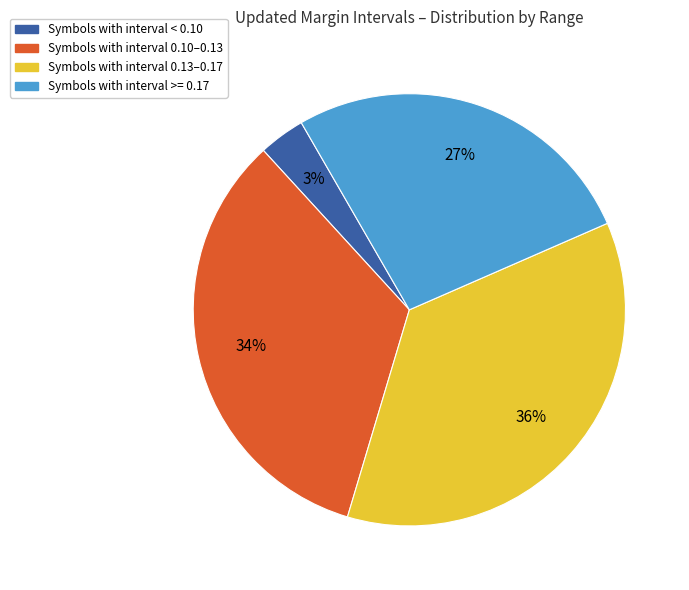

To the nearest percent, what is the difference between the largest and smallest slice percentages?

33%